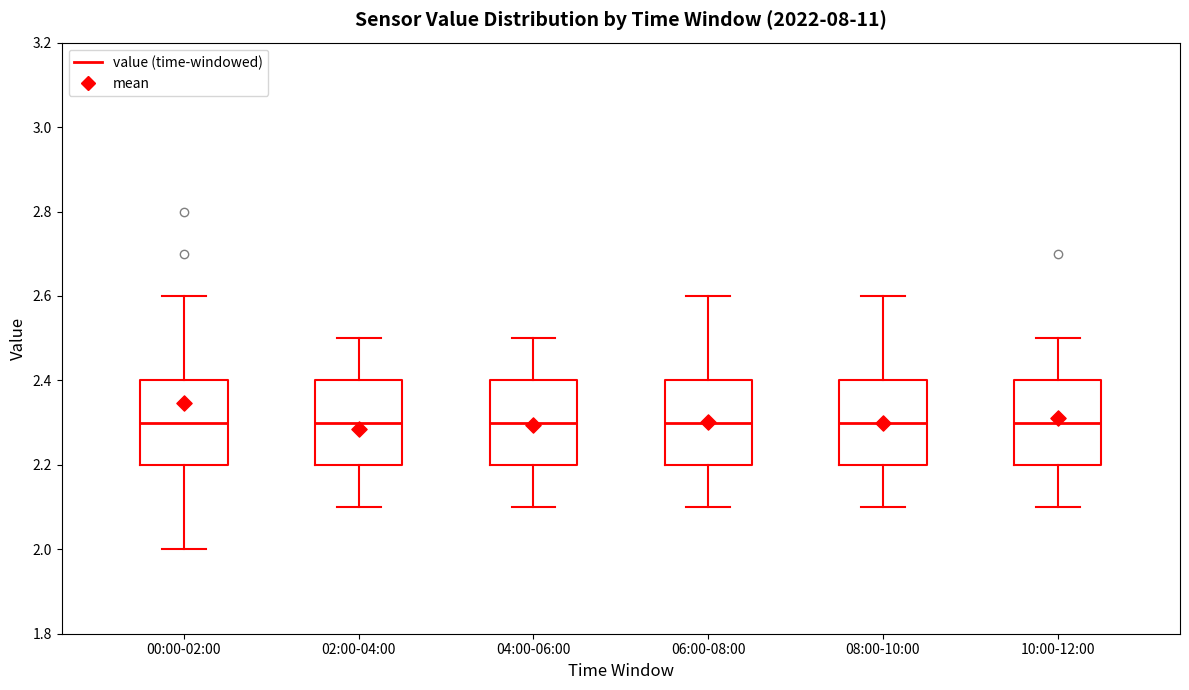

Where does the median line of the box for 00:00-02:00 sit on the y-axis? The values are not printed on the chart, so give them approximately, as read against the axis.

2.3